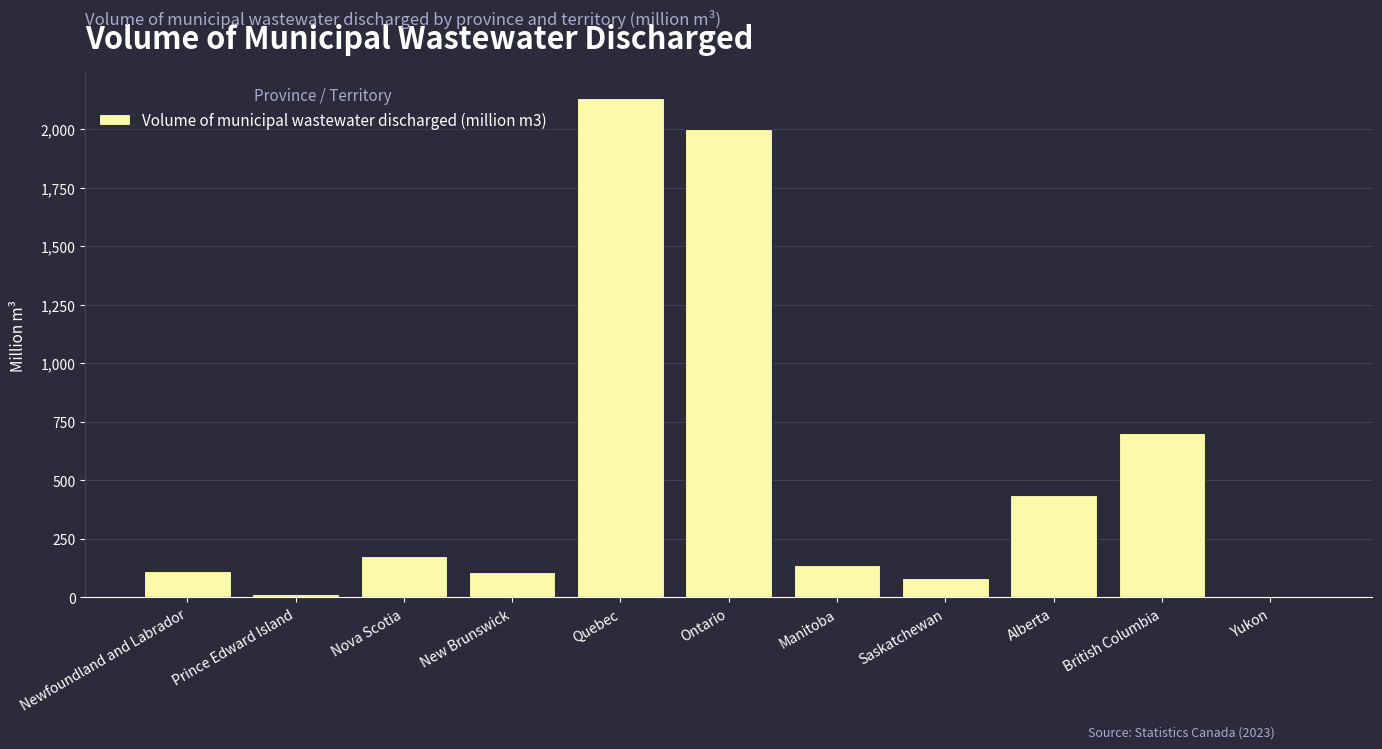

Where is the data nearest to the value 1068?

British Columbia